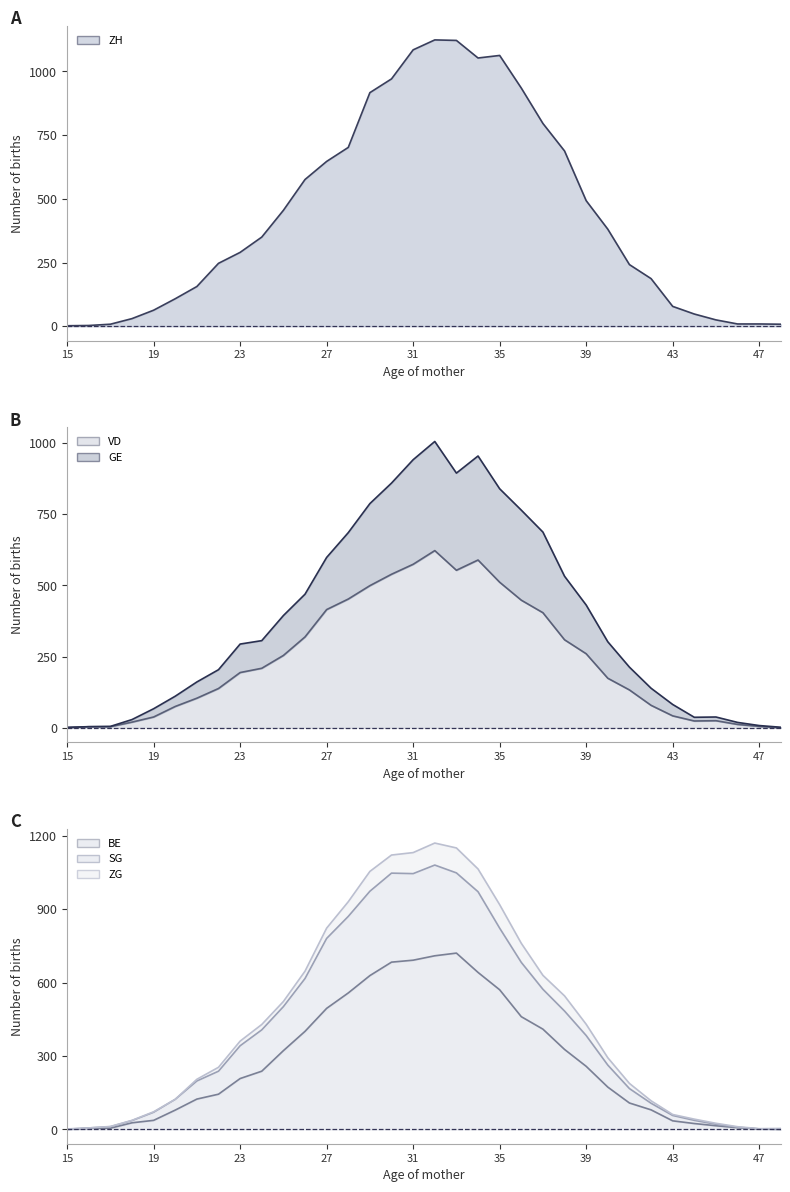

What are all the series names shown in the legend?

ZH line, VD line, GE line, BE line, SG line, ZG line